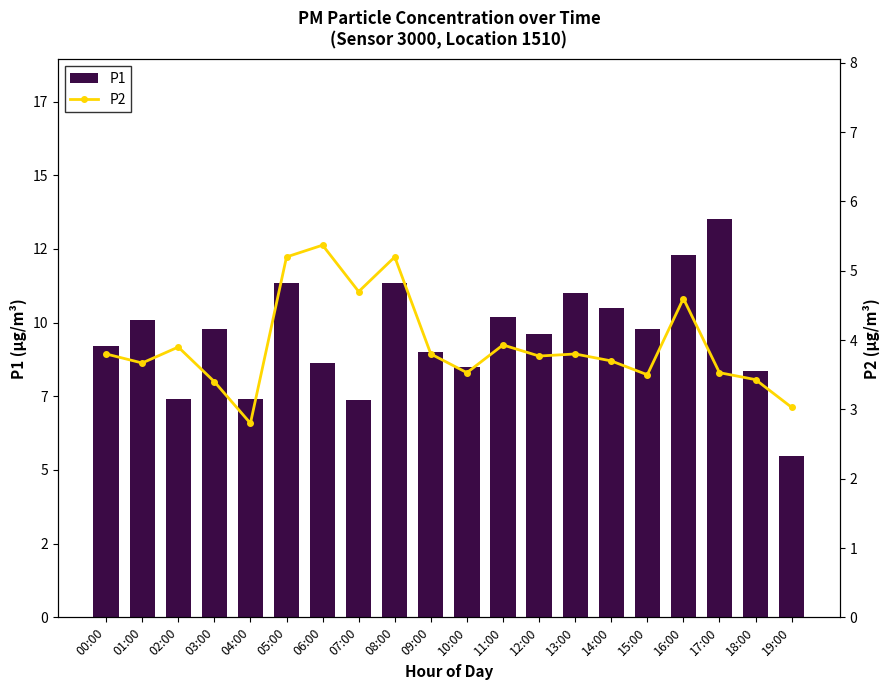

What is the sum of all P1 values?

190.8